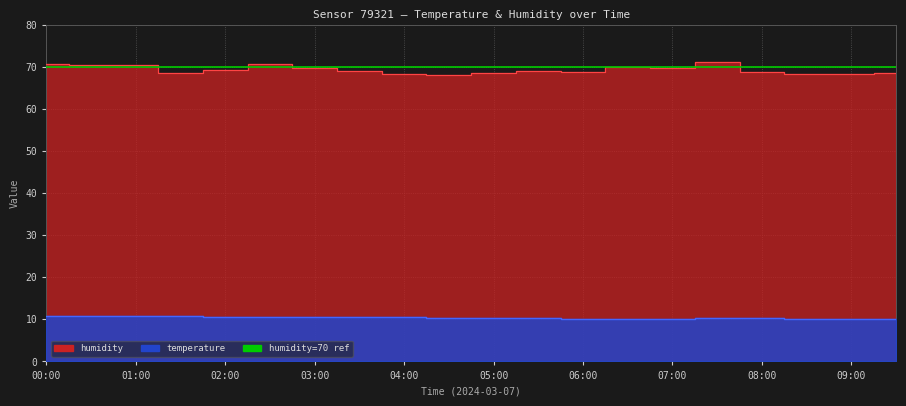

Rank the series by their maximum value, from highest to lowest.

humidity, temperature